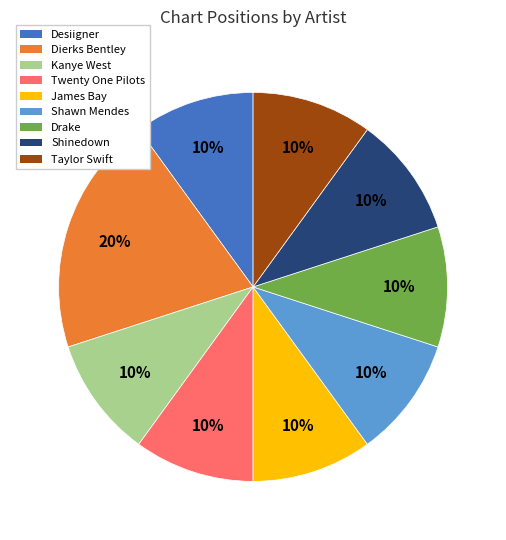

To the nearest percent, what portion does James Bay represent?

10%